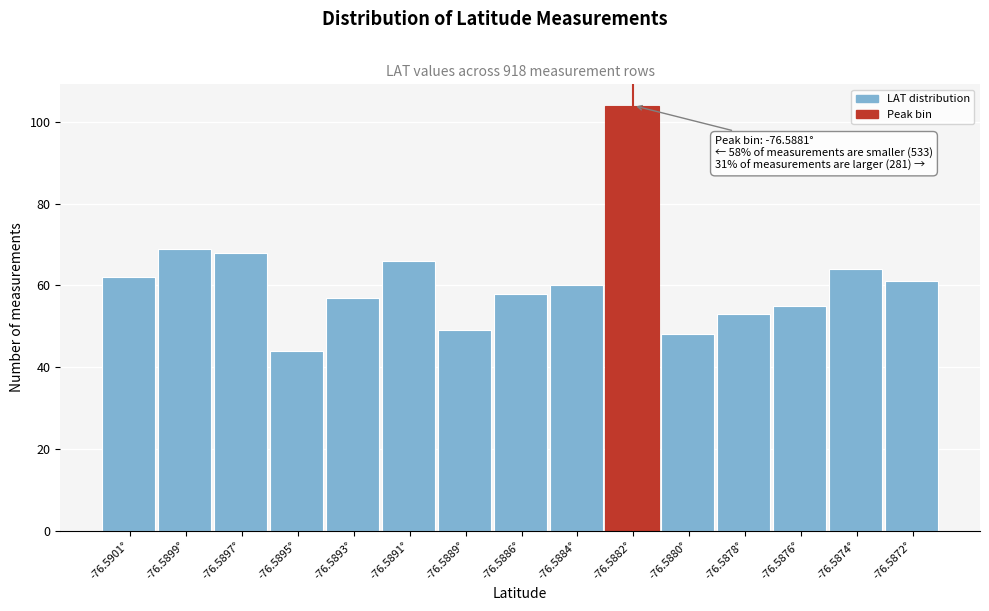

Reading left to right, extract all data points from this chart.

62	69	68	44	57	66	49	58	60	104	48	53	55	64	61